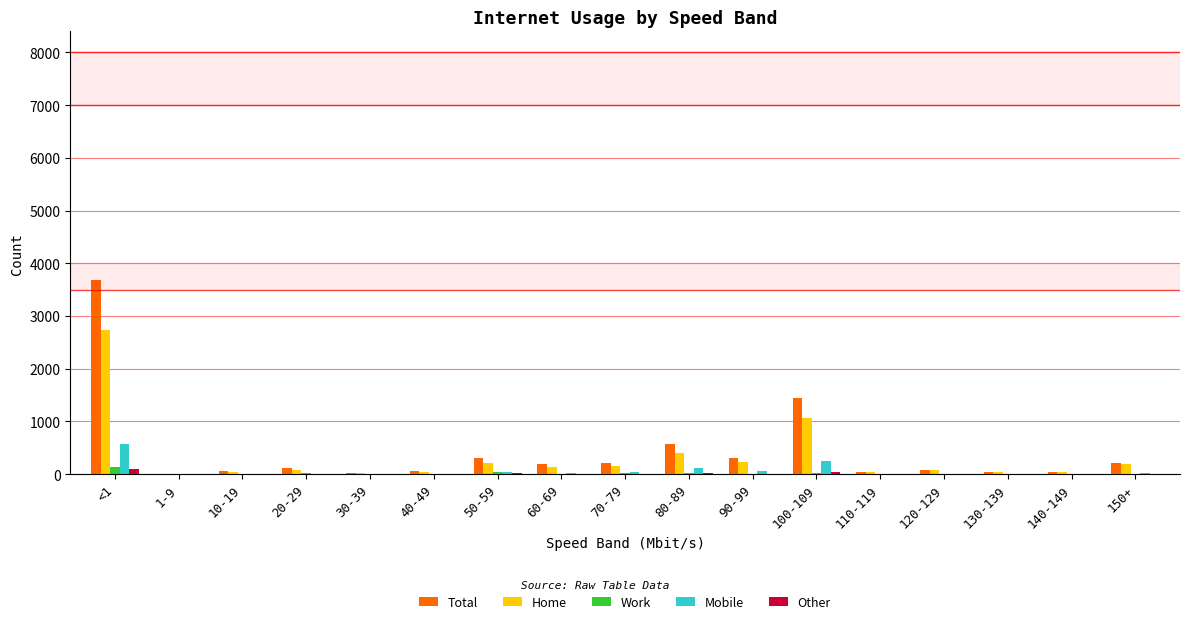

What is the sum of all Work values?

286